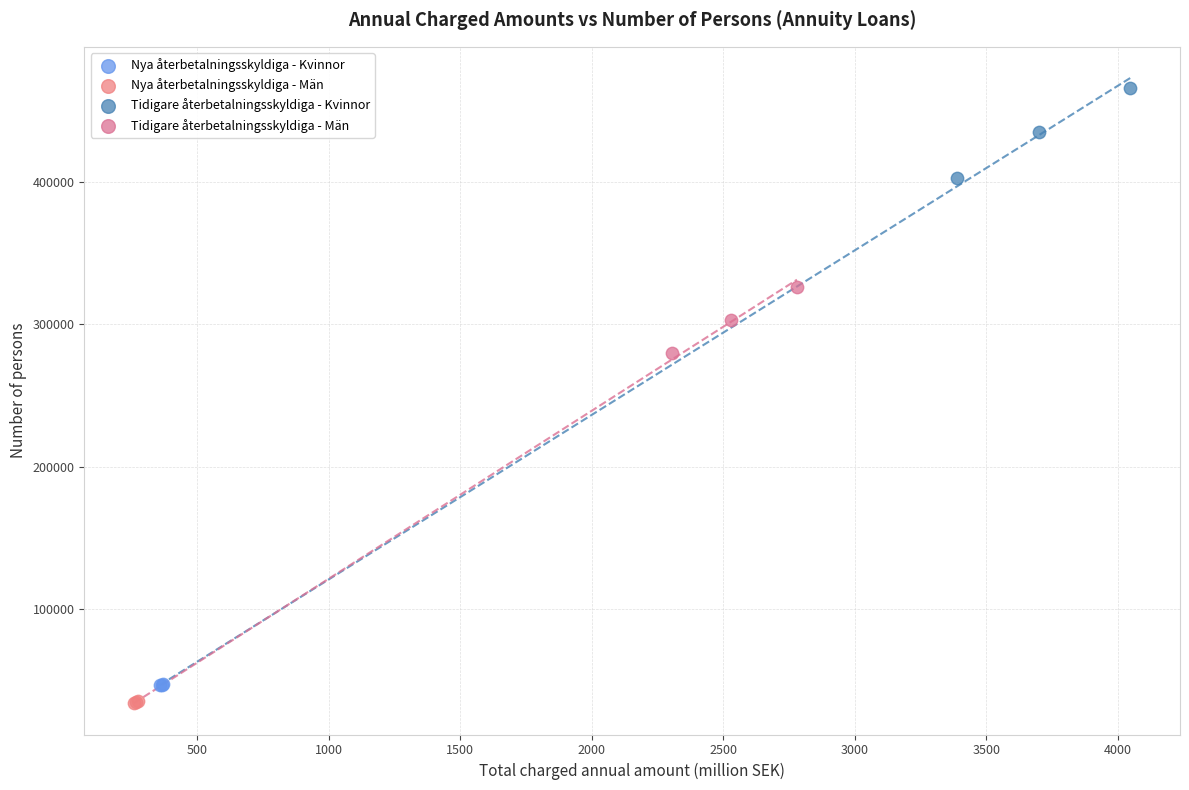

What are all the series names shown in the legend?

Nya återbetalningsskyldiga - Kvinnor, Nya återbetalningsskyldiga - Män, Tidigare återbetalningsskyldiga - Kvinnor, Tidigare återbetalningsskyldiga - Män